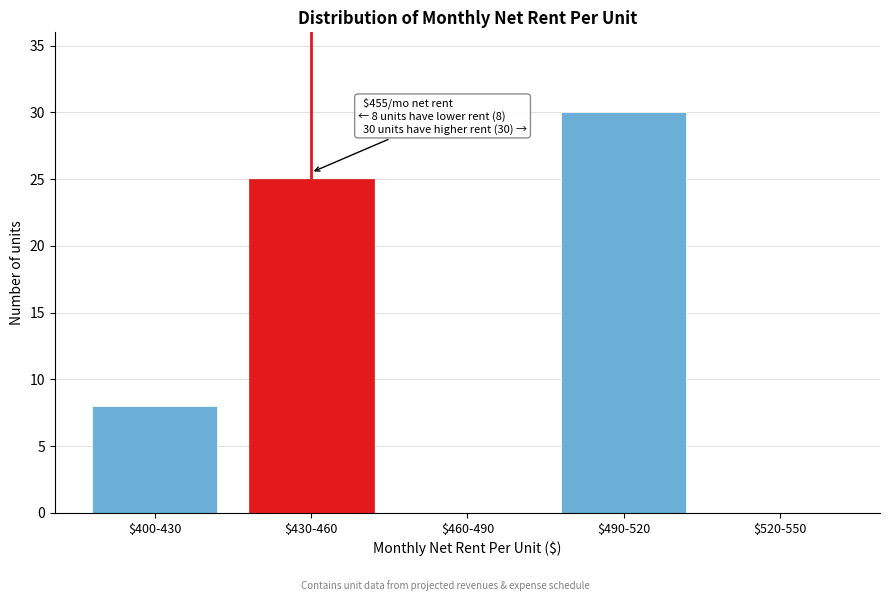

Where is the data nearest to the value 15?

$400-430